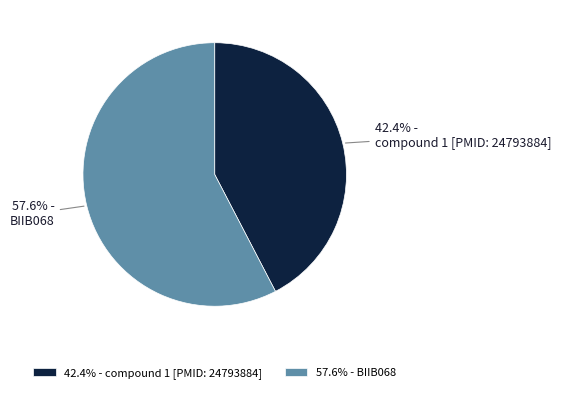

To the nearest percent, what percentage of the pie is BIIB068?

58%